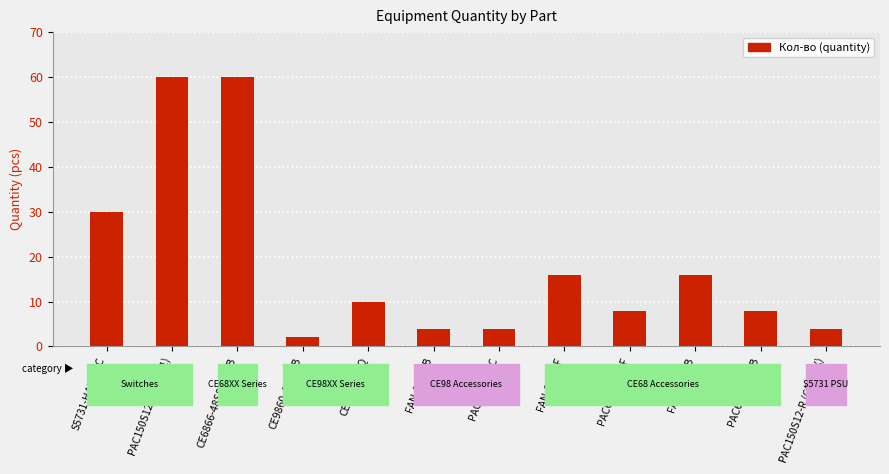

The chart shows a value of 1 at PAC150S12-R (CE68XX). True or false?

False